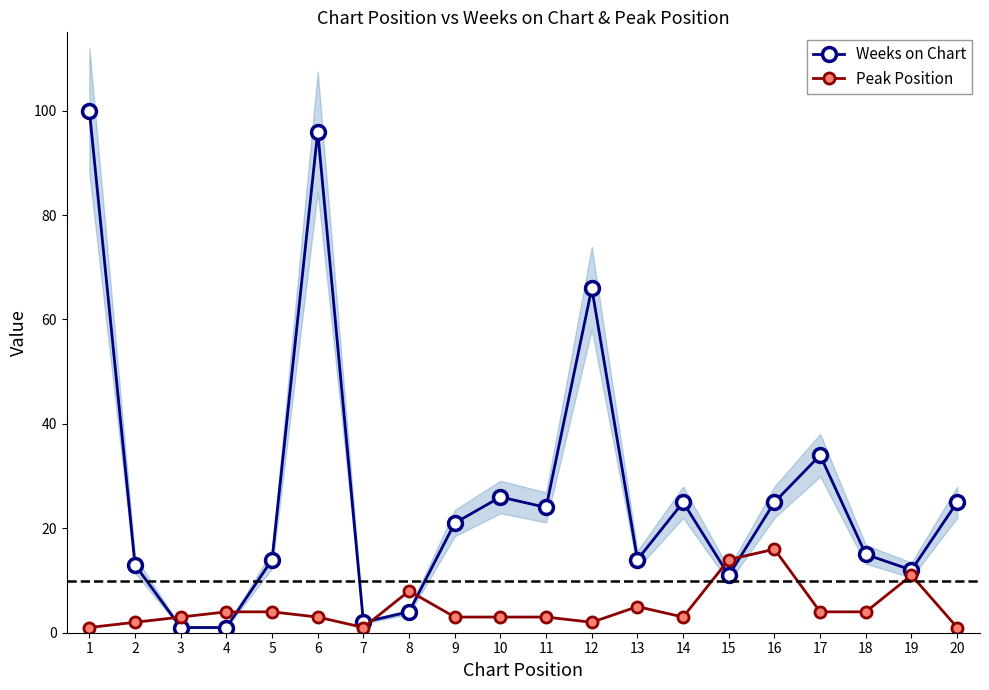

Is the value of Peak Position at 10 greater than the value of Weeks on Chart at 6?

No